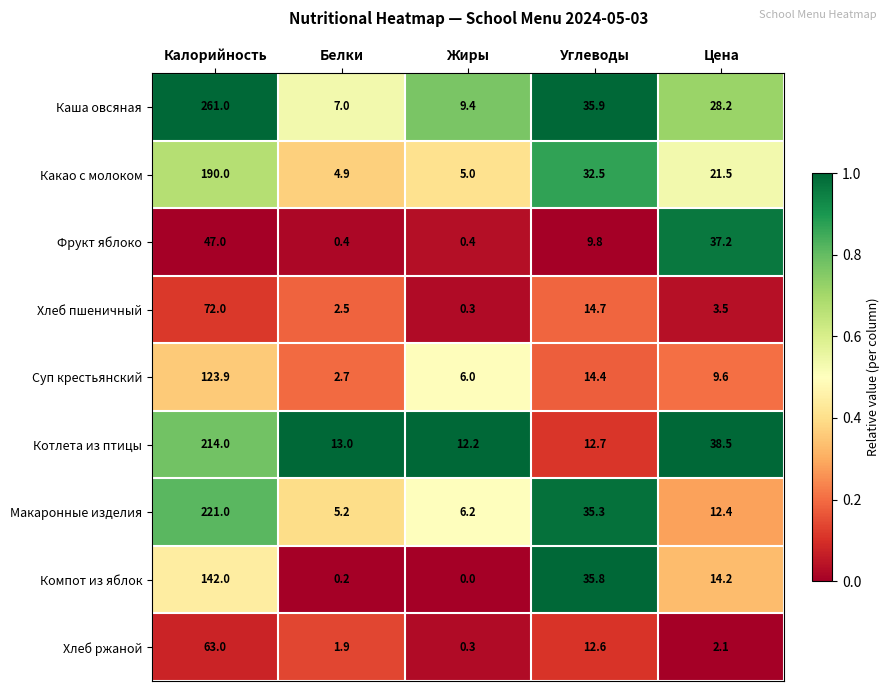

List the labels in order of Котлета из птицы value, largest first.

Калорийность, Цена, Белки, Углеводы, Жиры